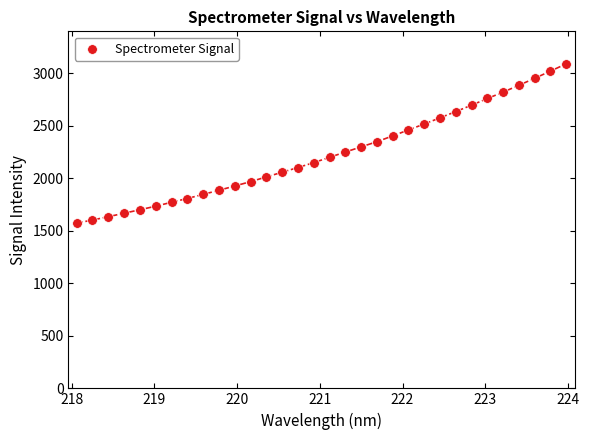

What is the range of Y values (max minus min)?

1518.4